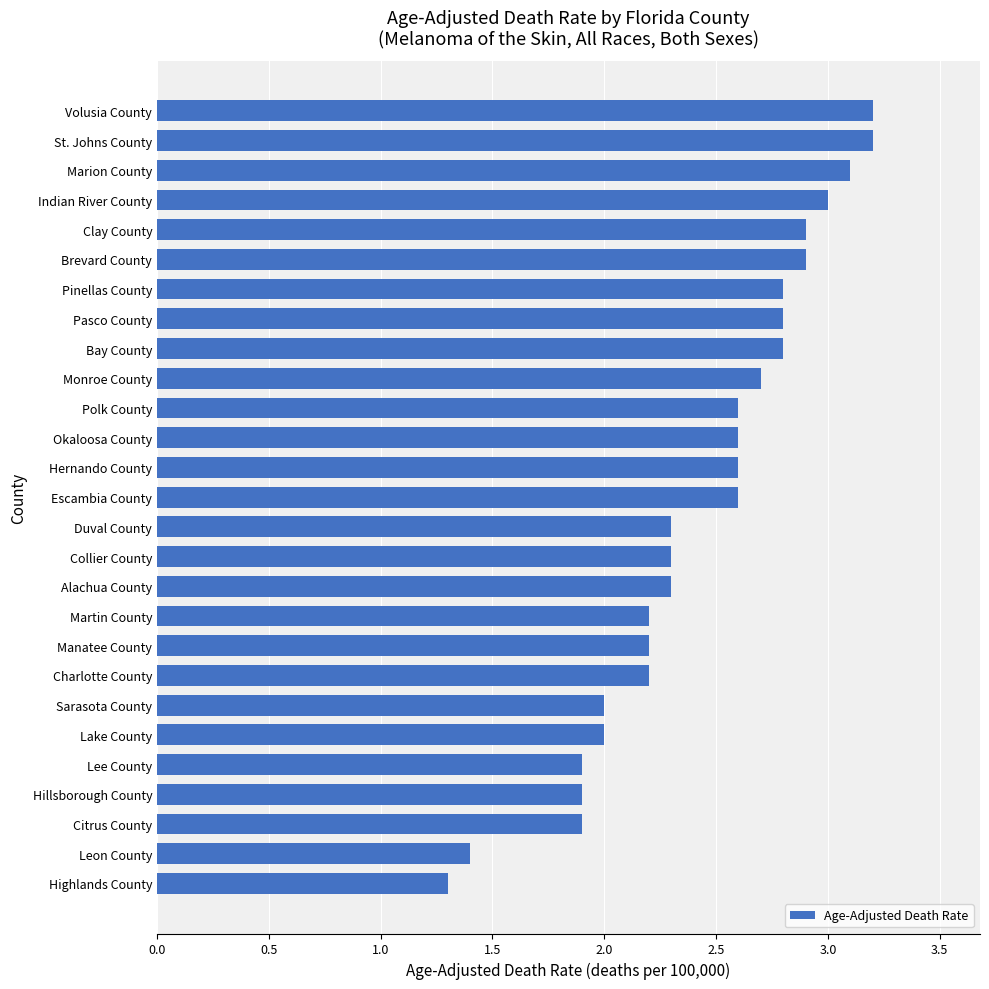

Are the bars horizontal?

Yes